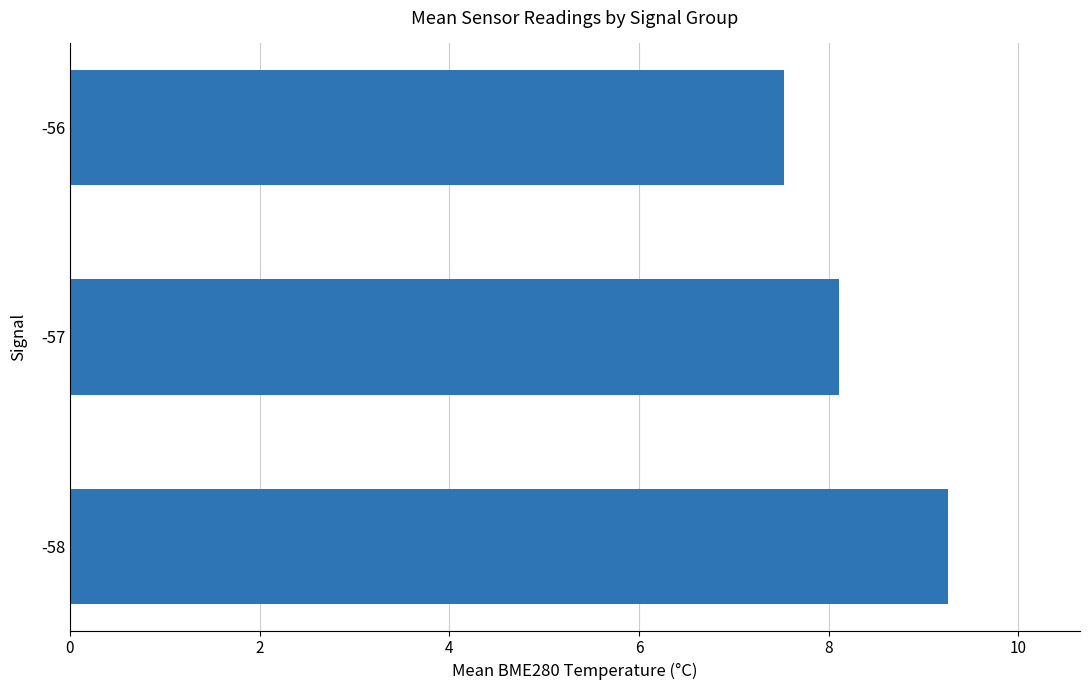

The value at -56 is 11.0. True or false?

False